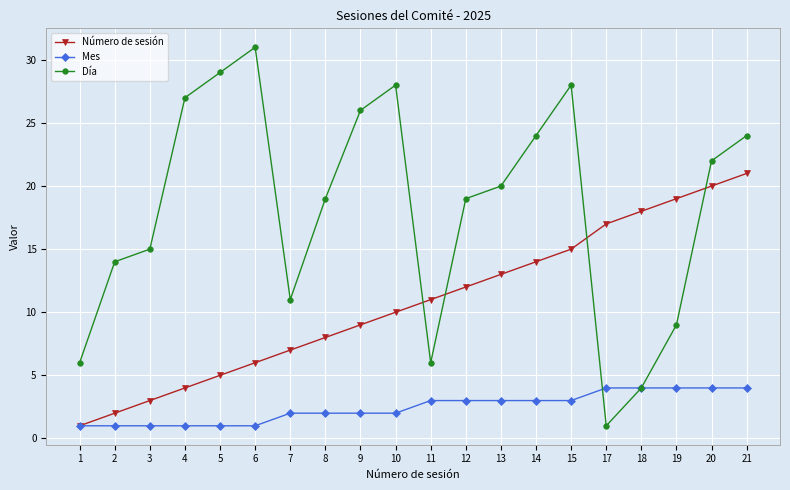

What are all the series names shown in the legend?

Número de sesión, Mes, Día